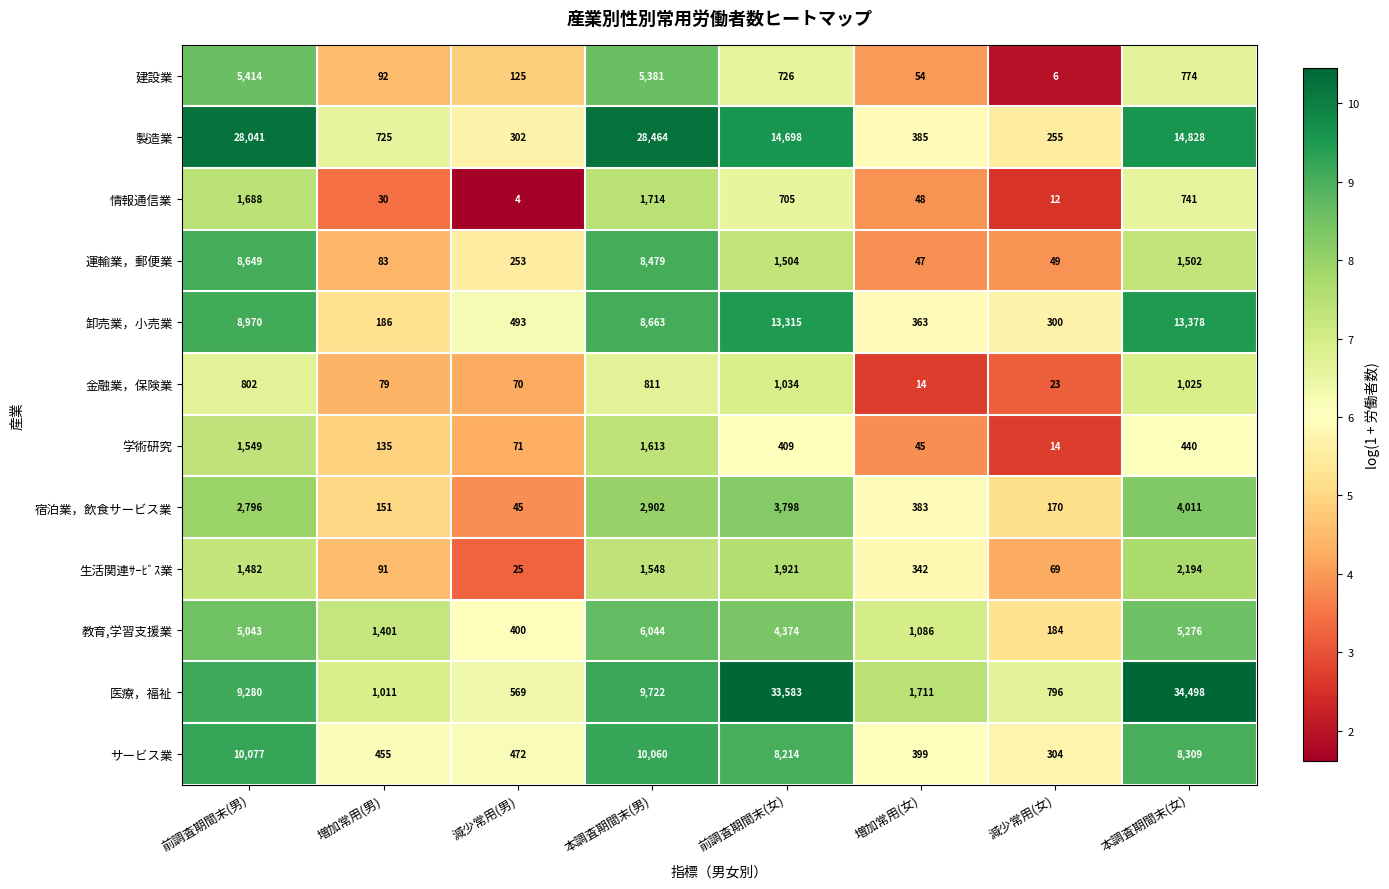

List the labels in order of 金融業，保険業 value, smallest first.

増加常用(女), 減少常用(女), 減少常用(男), 増加常用(男), 前調査期間末(男), 本調査期間末(男), 本調査期間末(女), 前調査期間末(女)